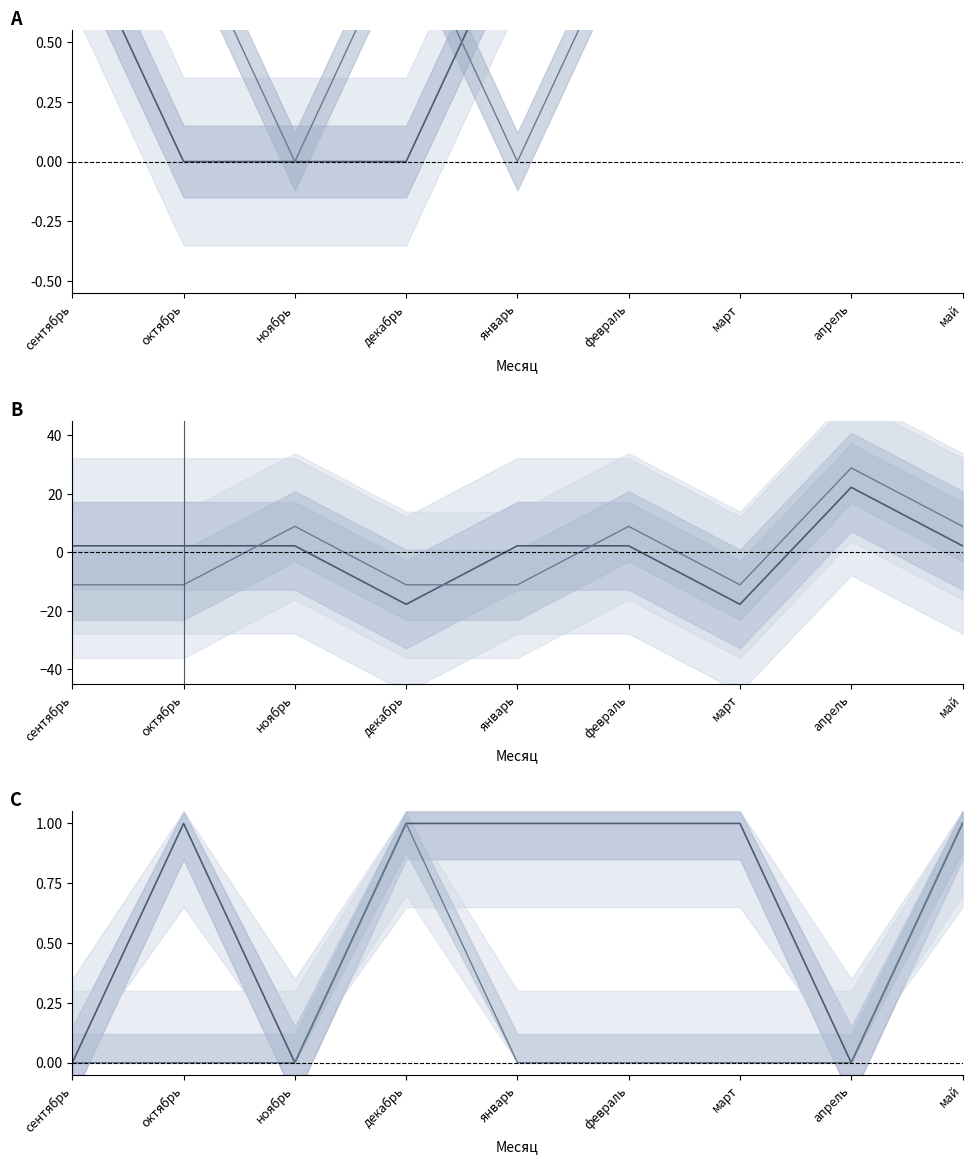

The 2 класс русский язык series shows 1.4 at январь. True or false?

False